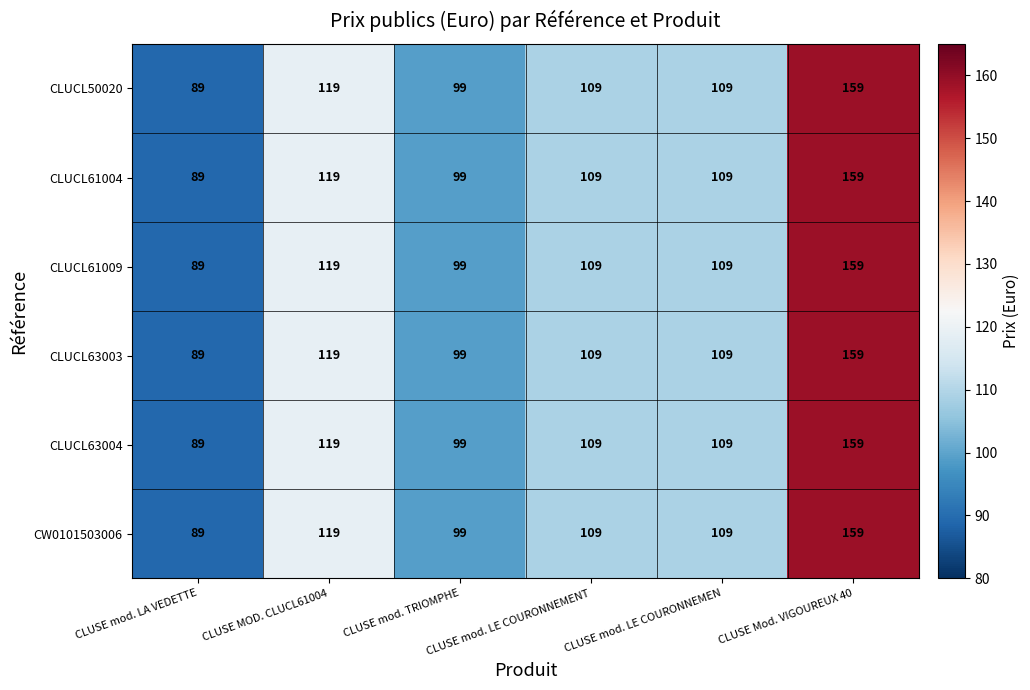

Count the CLUCL63004 values in the range 99 to 119.

4